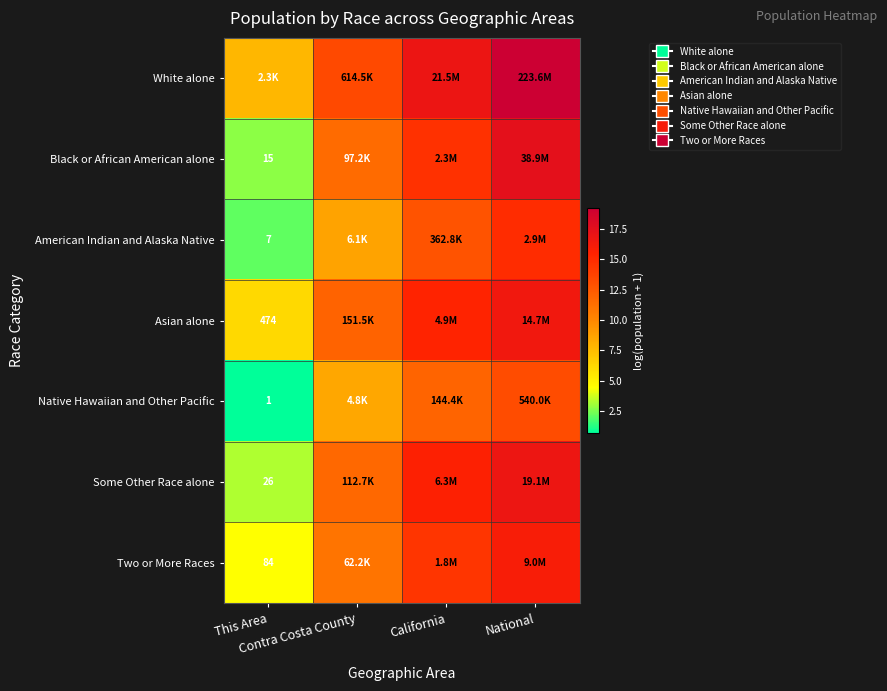

Which category has the highest value across all series?

National